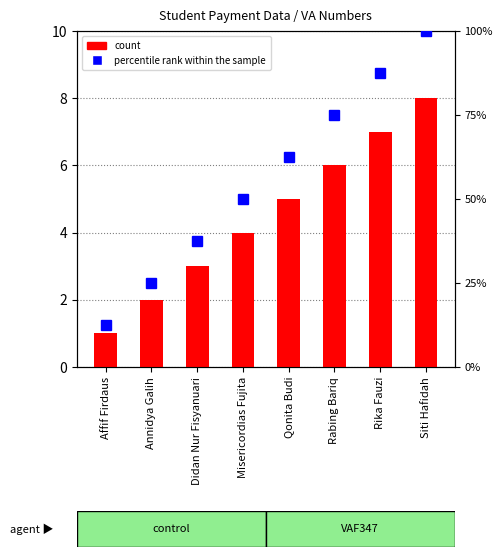

Between Affif Firdaus and Siti Hafidah, which series saw the biggest shift?

percentile rank within the sample